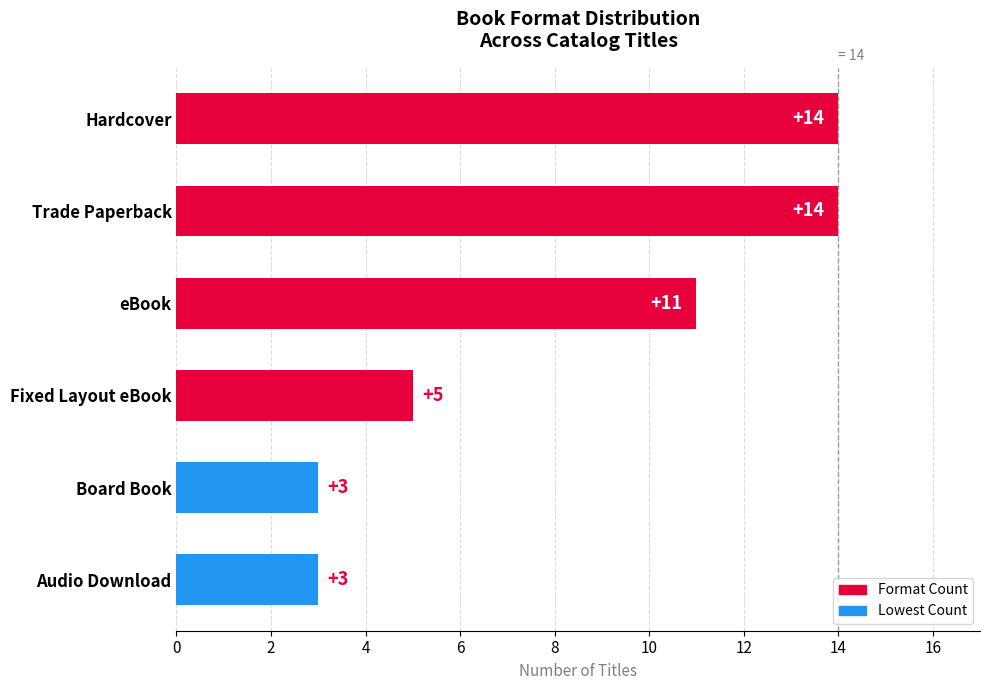

What is the maximum value shown in the chart?

14